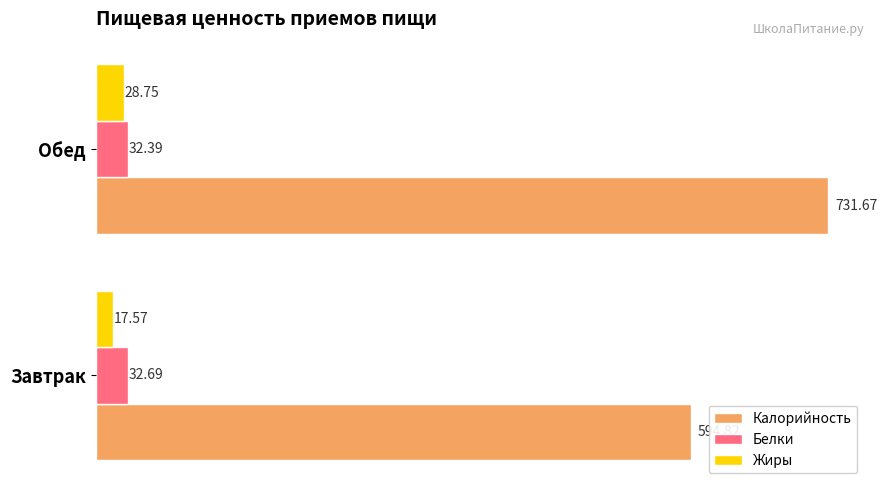

What is the difference between the highest and lowest values at Обед?

702.9